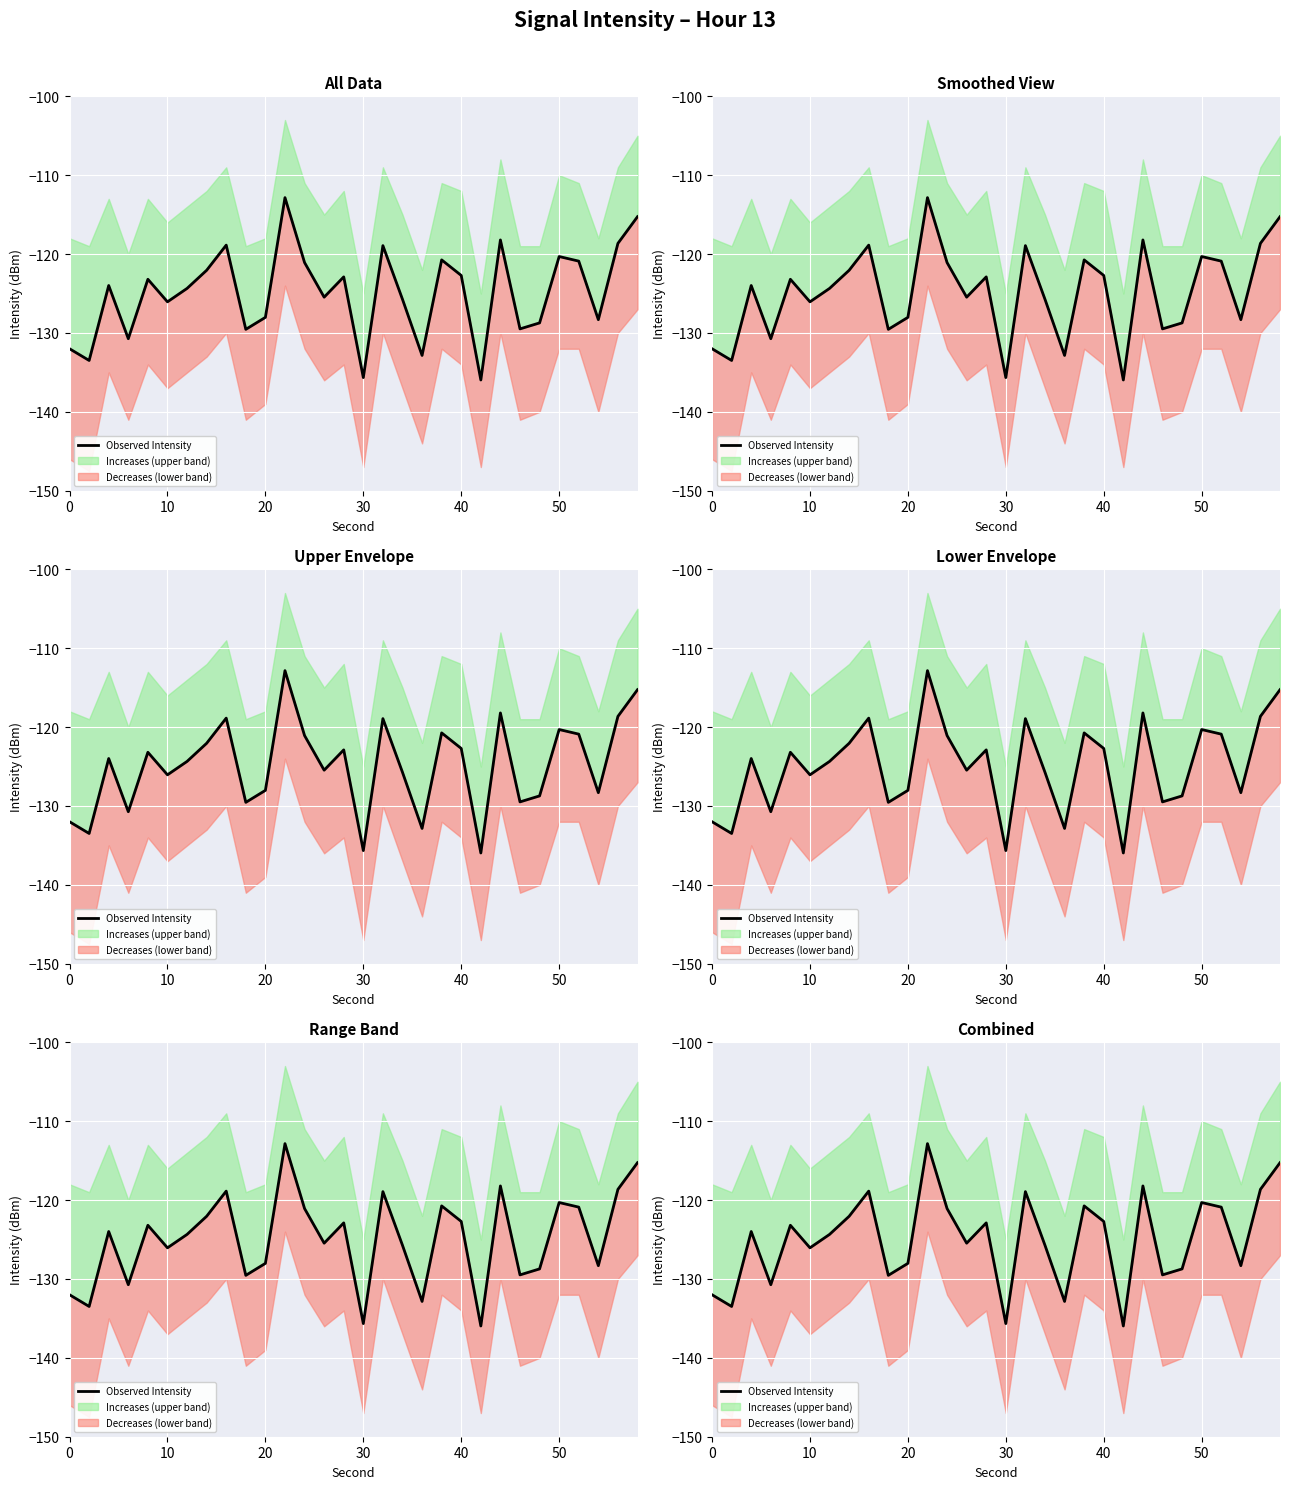

How many points are lower than both their immediate neighbors (excluding endpoints)?

10